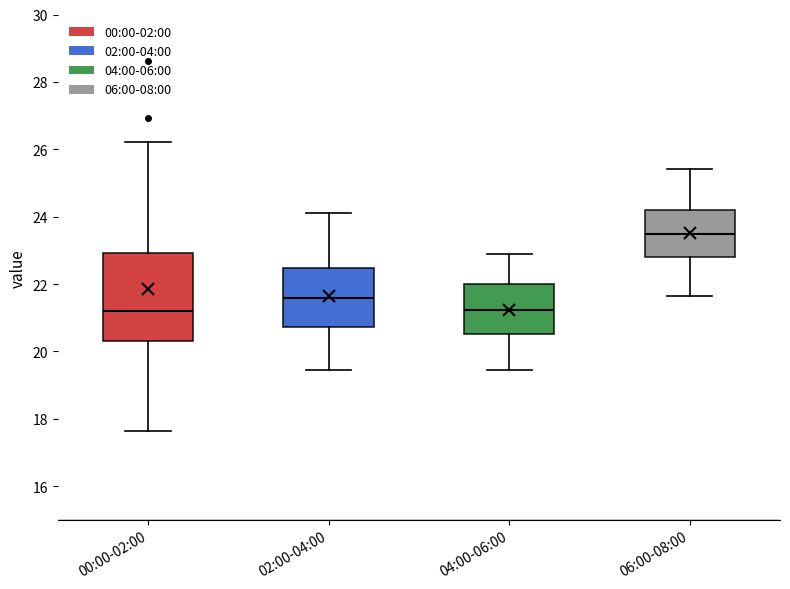

Which box is the tallest, from its lower edge to its upper edge?

00:00-02:00